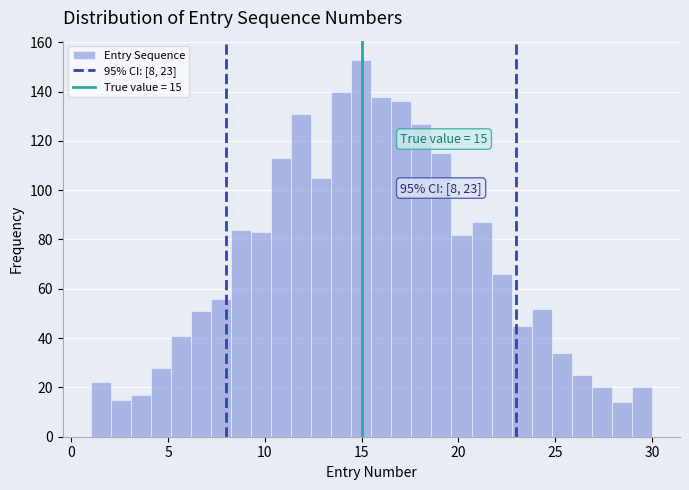

Around what value on the x-axis is the tallest bar? Give the approximate position of its centre, as read against the axis.

15.0